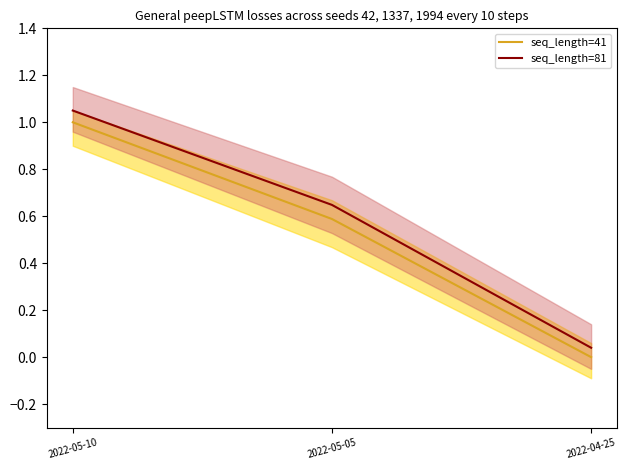

How many seq_length=41 values are between 0 and 1?

3